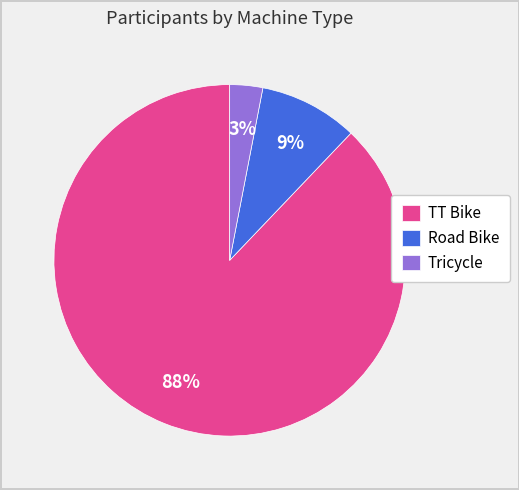

True or false: Tricycle accounts for 3% of the total.

True